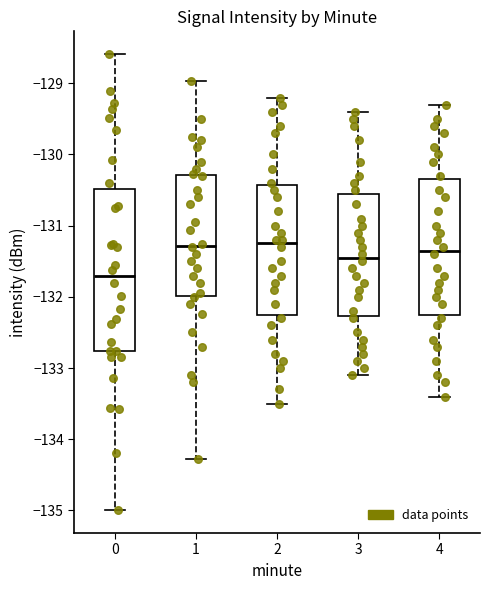

Reading left to right, transcribe this box plot: for each box, give where its median line is, the range the box spans, and where its two whiskers end, as read against the y-axis. The values are not printed on the chart, so give them approximately, as read against the axis.

0: median -131.7, box -132.8 to -130.5, whiskers -135.0 to -128.6
1: median -131.3, box -132.0 to -130.3, whiskers -134.3 to -129.0
2: median -131.2, box -132.2 to -130.4, whiskers -133.5 to -129.2
3: median -131.4, box -132.3 to -130.5, whiskers -133.1 to -129.4
4: median -131.3, box -132.2 to -130.3, whiskers -133.4 to -129.3